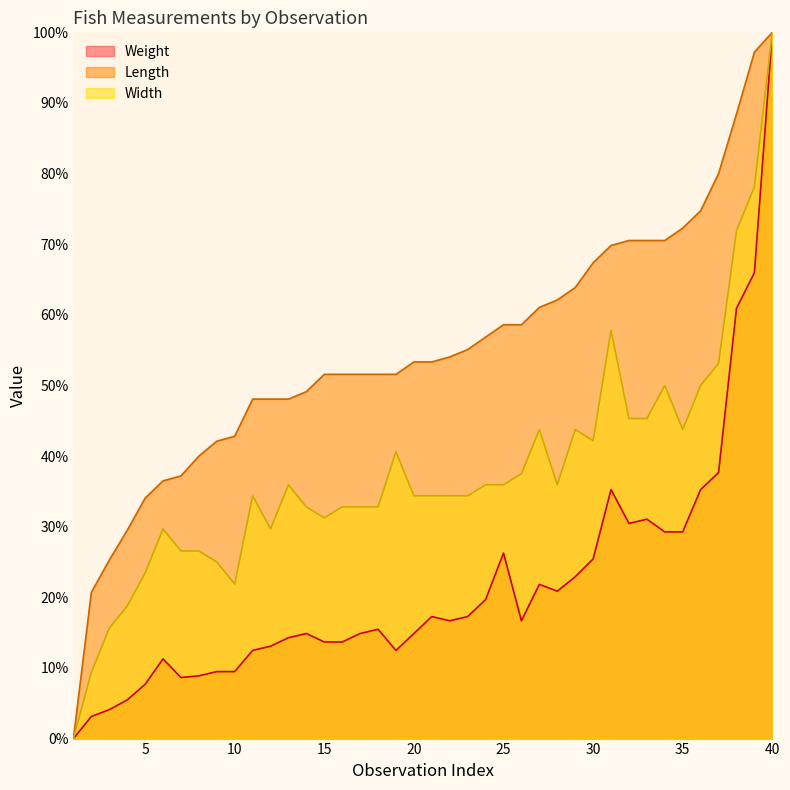

List the labels in order of Weight value, smallest first.

1, 2, 3, 4, 5, 7, 8, 9, 10, 6, 11, 19, 12, 15, 16, 13, 14, 17, 20, 18, 22, 26, 21, 23, 24, 28, 27, 29, 30, 25, 34, 35, 32, 33, 31, 36, 37, 38, 39, 40